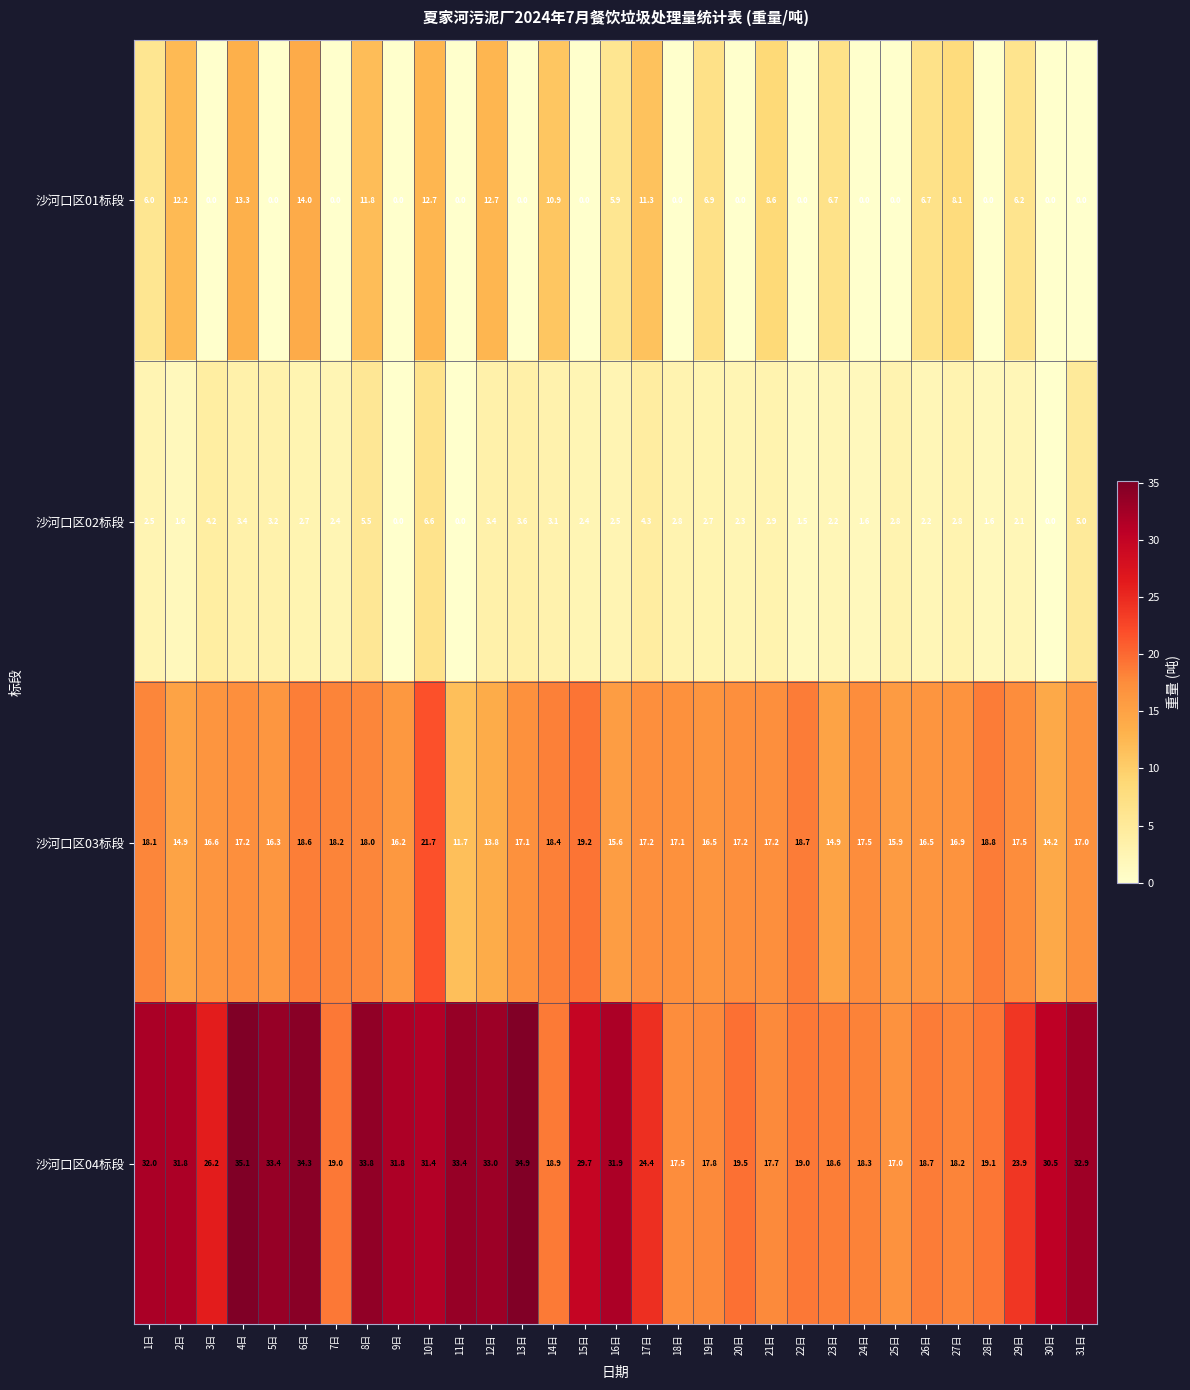

What is the total value across all series at 15日?

51.3